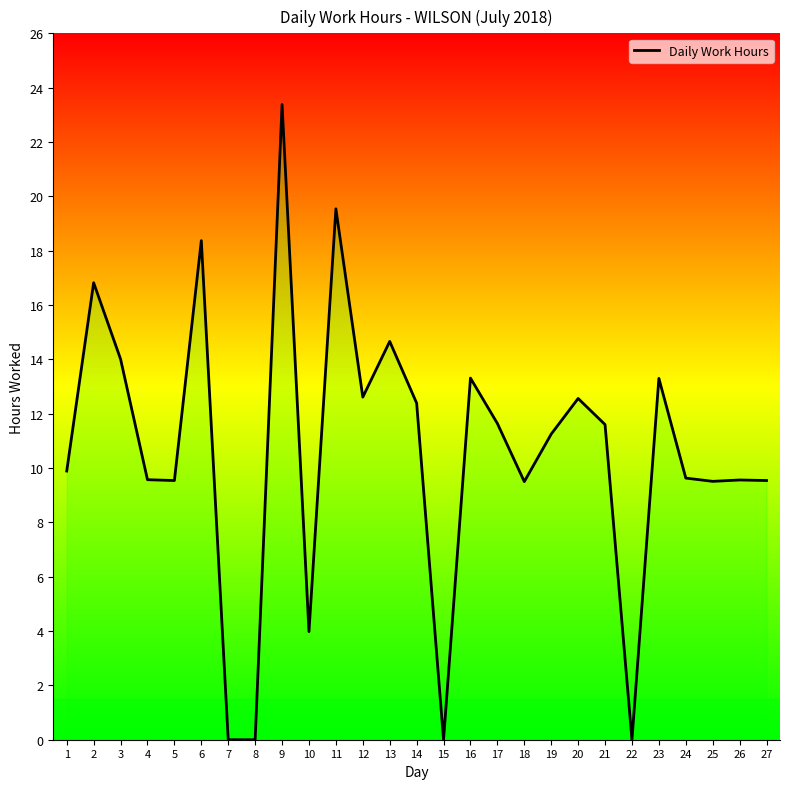

True or false: there are more than 2 points higher than both neighbors.

True